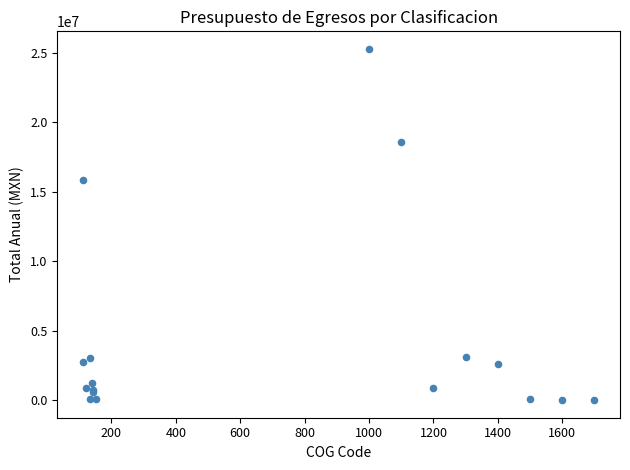

What Y value in the scatter plot is closest to 12644334?

15859344